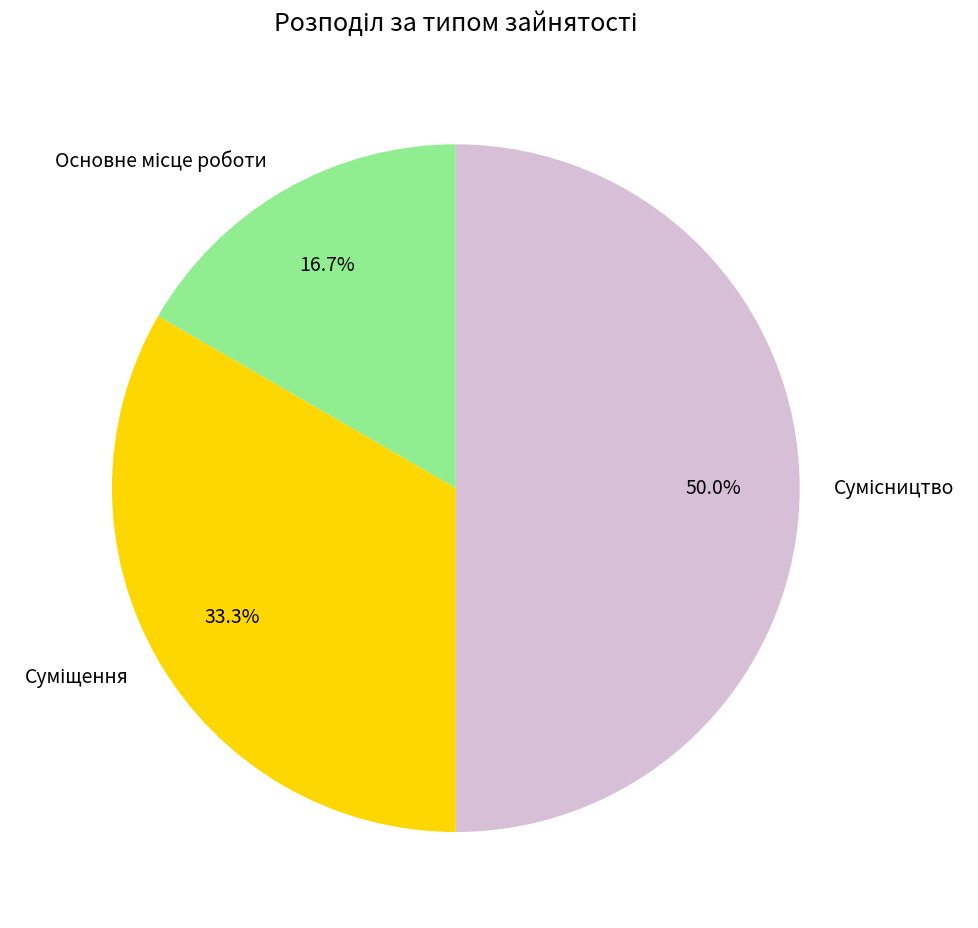

To the nearest percent, what is the difference between the Сумісництво and Основне місце роботи slice percentages?

33%